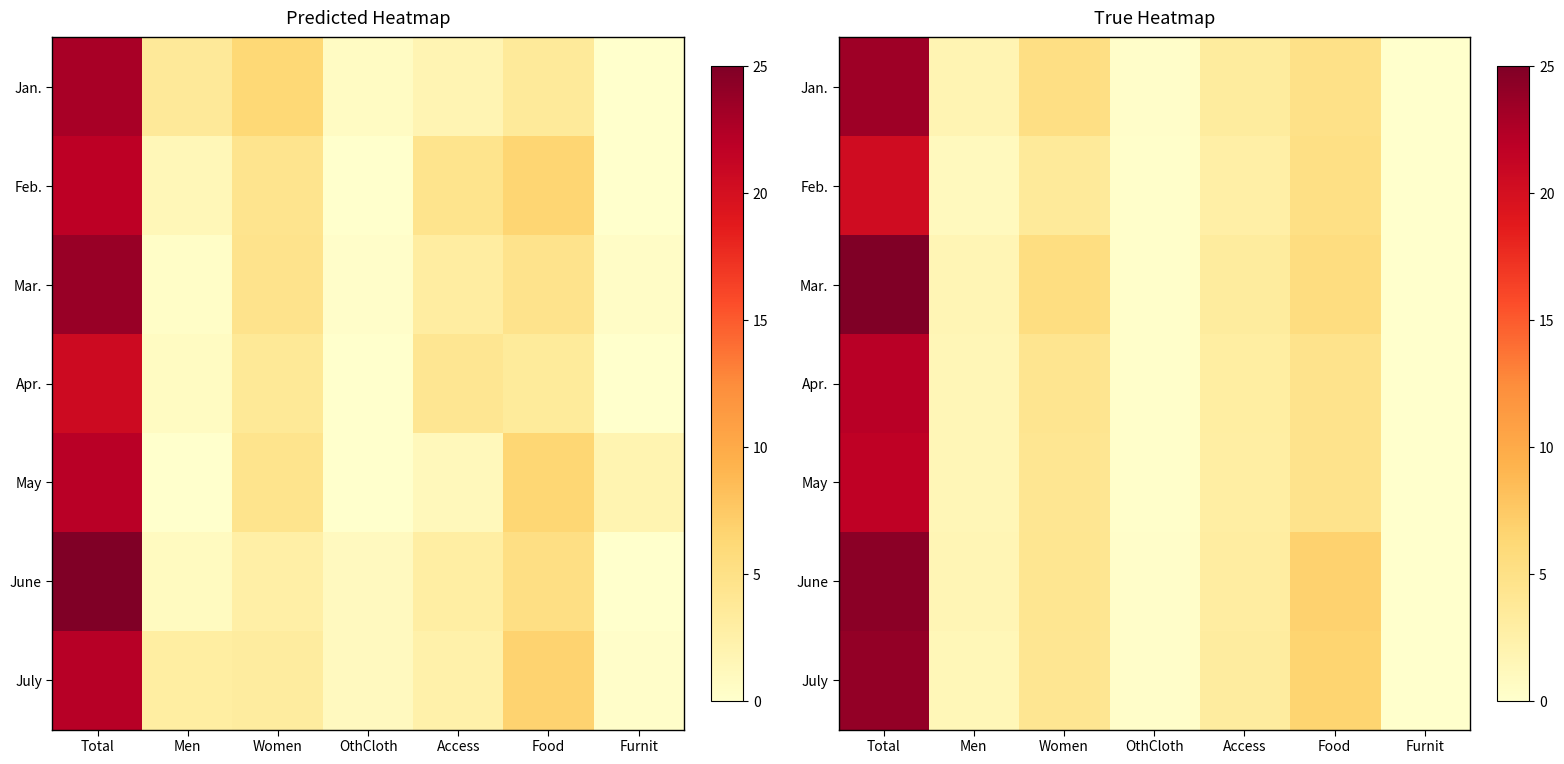

What is the total value across all series at Total?

160.8